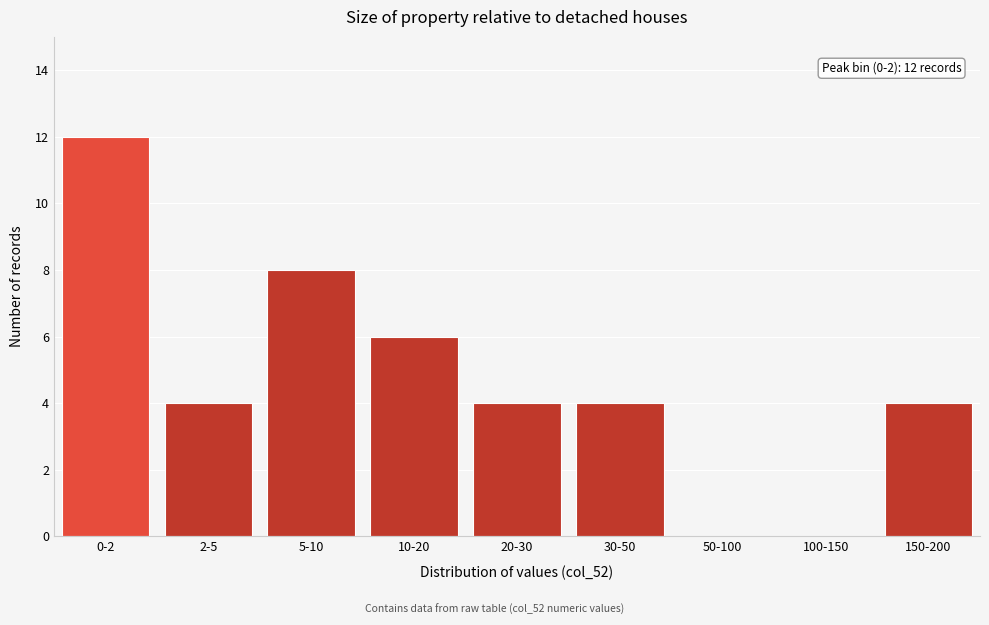

Reading left to right, transcribe all the data shown in this chart.

0-2=12	2-5=4	5-10=8	10-20=6	20-30=4	30-50=4	50-100=0	100-150=0	150-200=4